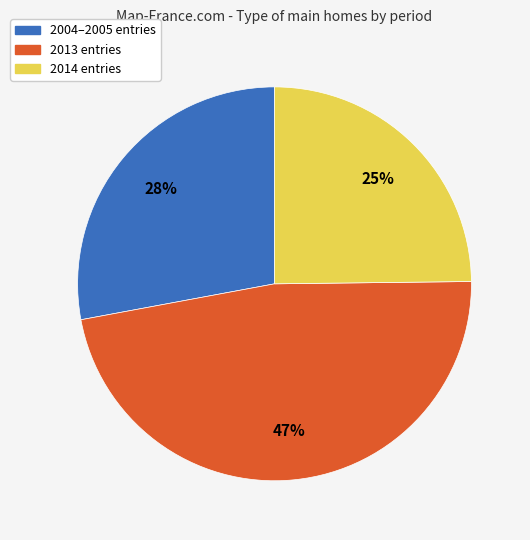

Does any single category account for the majority?

No